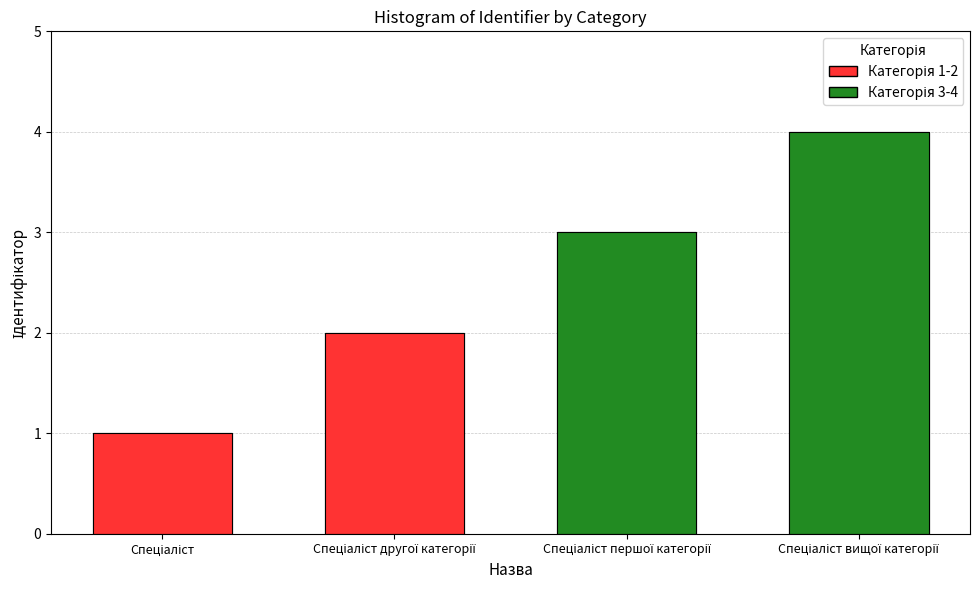

Between Спеціаліст другої категорії and Спеціаліст вищої категорії, which is larger?

Спеціаліст вищої категорії